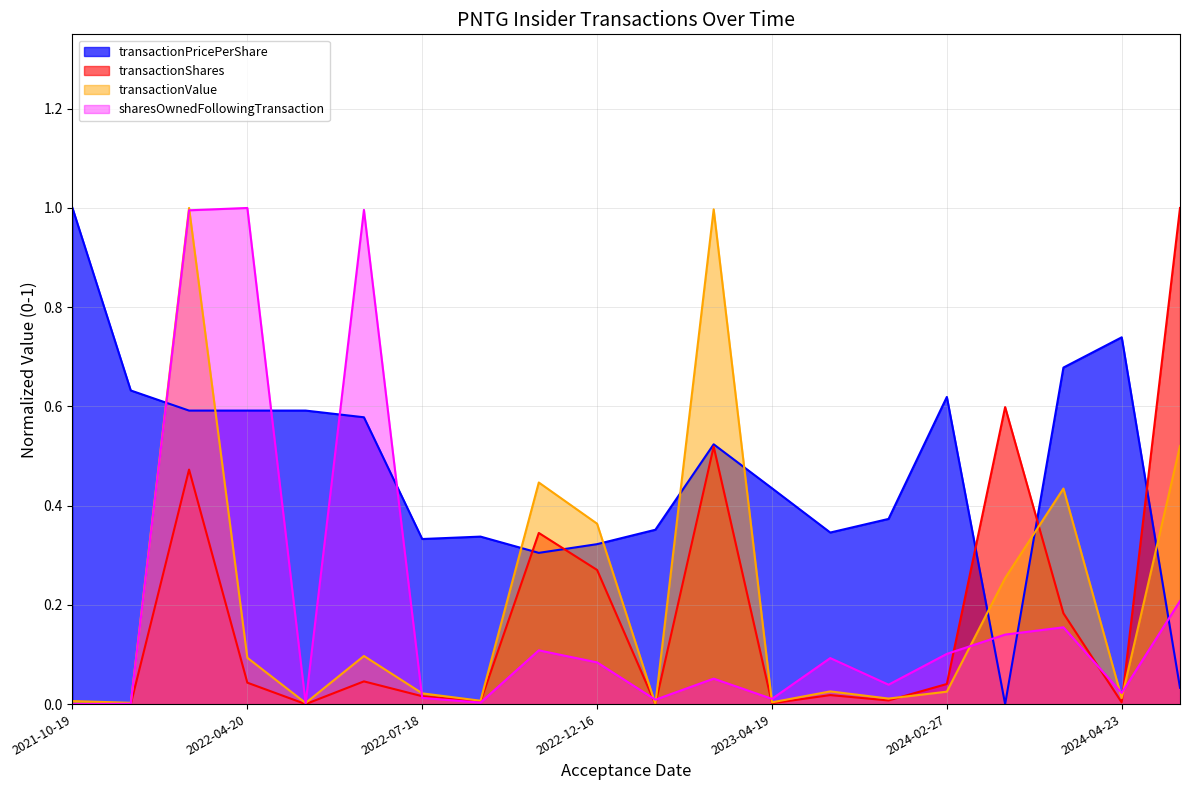

List the series in order of their peak value, lowest first.

transactionValue, transactionShares, sharesOwnedFollowingTransaction, transactionPricePerShare